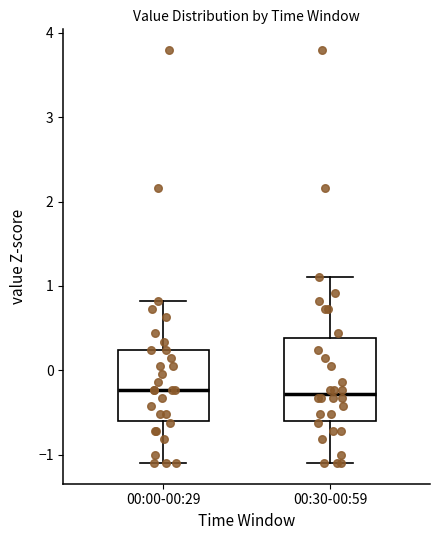

Reading left to right, read every box against the y-axis: the position of its median line, the range the box covers, and the ends of its whiskers. The values are not printed on the chart, so give them approximately, as read against the axis.

00:00-00:29: median -0.2, box -0.6 to 0.2, whiskers -1.1 to 0.8
00:30-00:59: median -0.3, box -0.6 to 0.4, whiskers -1.1 to 1.1